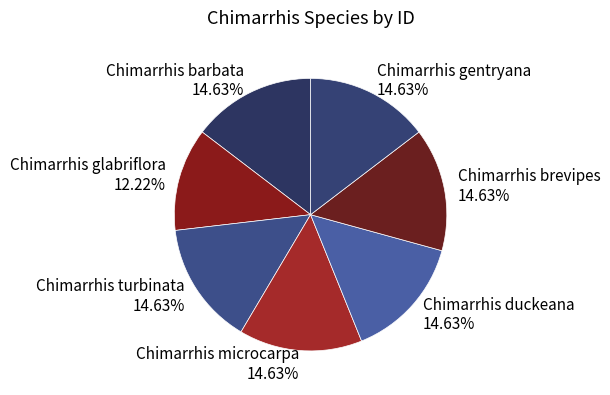

Combined, what portion of the pie is Chimarrhis brevipes and Chimarrhis microcarpa?

29.3%